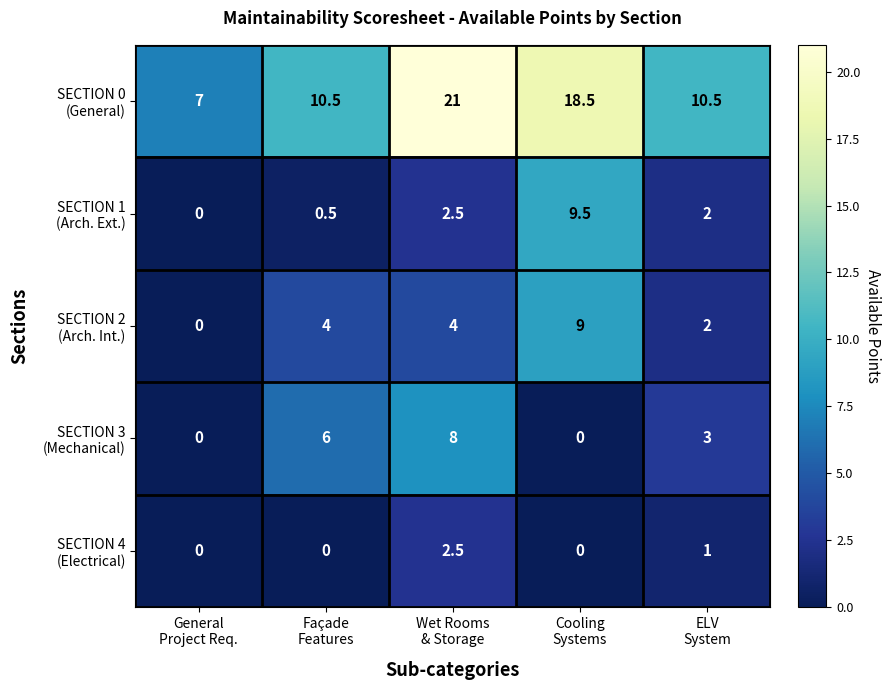

What is the maximum value shown in the chart?

21.0